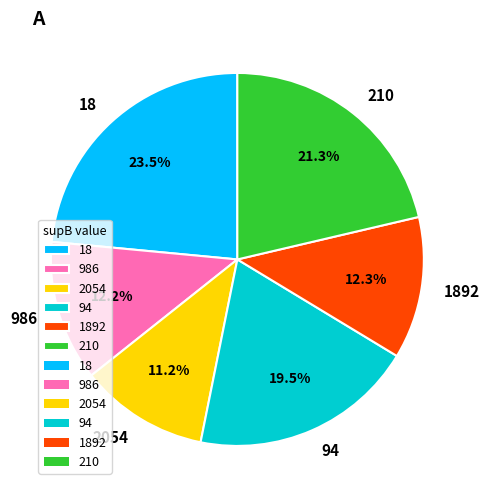

Which slice is the smallest?

2054